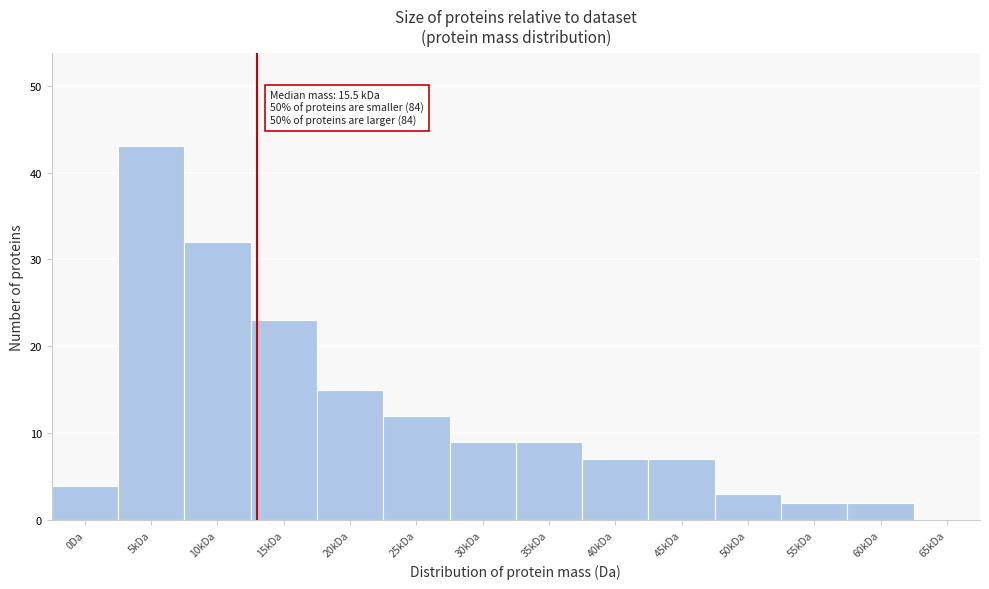

Reading right to left, list all the values displayed in this chart.

65kDa=0	60kDa=2	55kDa=2	50kDa=3	45kDa=7	40kDa=7	35kDa=9	30kDa=9	25kDa=12	20kDa=15	15kDa=23	10kDa=32	5kDa=43	0Da=4